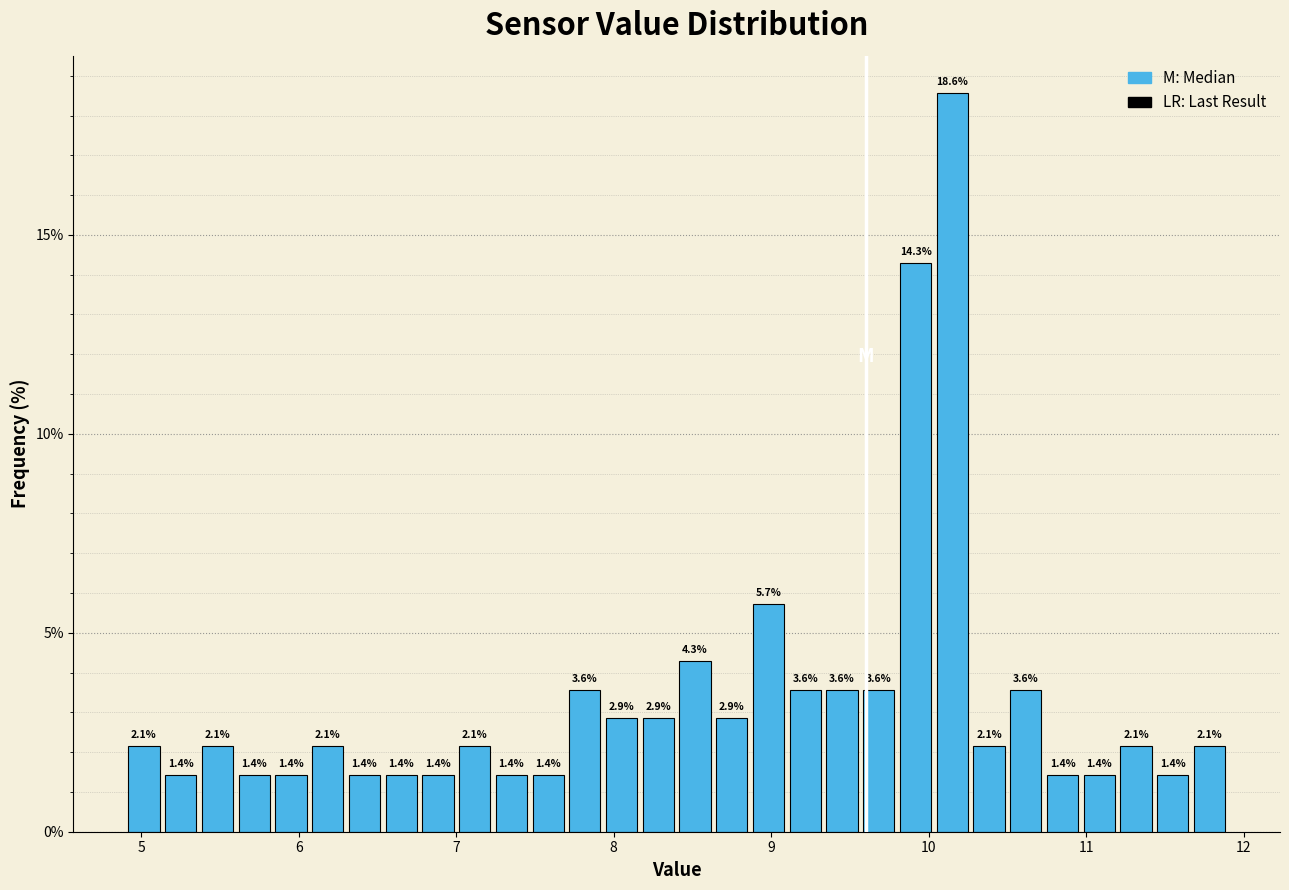

Around what value on the x-axis is the tallest bar? Give the approximate position of its centre, as read against the axis.

10.2